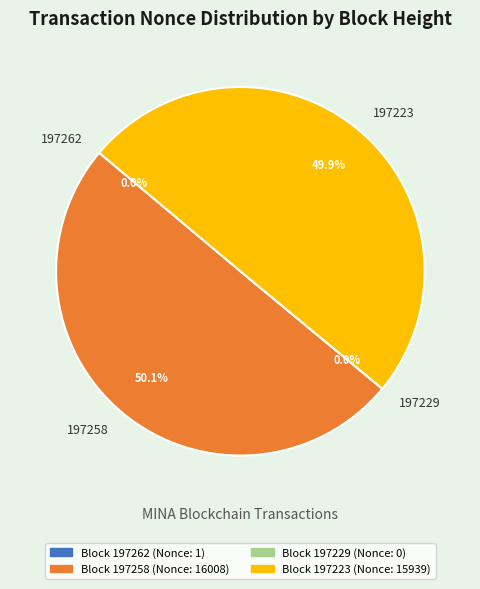

To the nearest percent, what is the average slice percentage?

25%